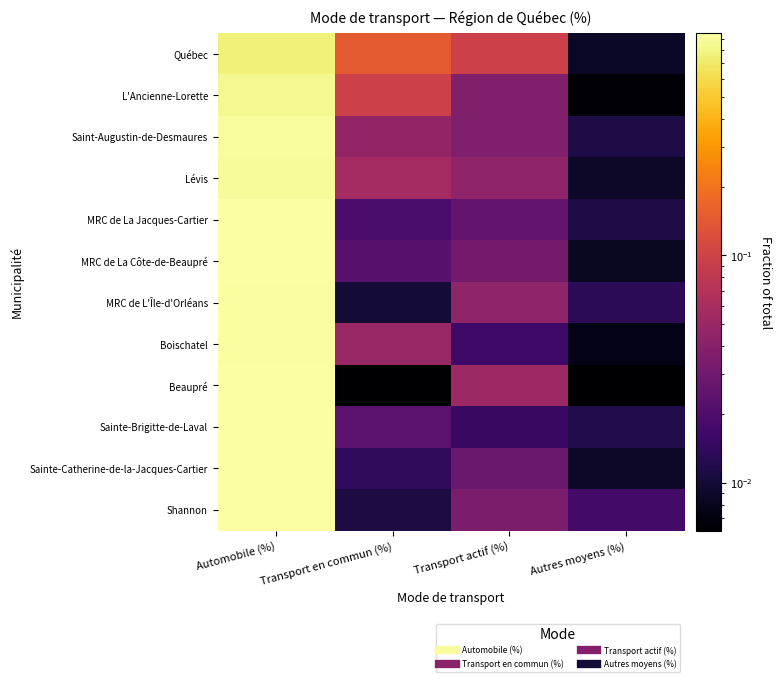

At Automobile (%), list the series in order from smallest to largest.

Québec, L'Ancienne-Lorette, Lévis, Saint-Augustin-de-Desmaures, Boischatel, MRC de L'Île-d'Orléans, Beaupré, Shannon, MRC de La Côte-de-Beaupré, MRC de La Jacques-Cartier, Sainte-Brigitte-de-Laval, Sainte-Catherine-de-la-Jacques-Cartier